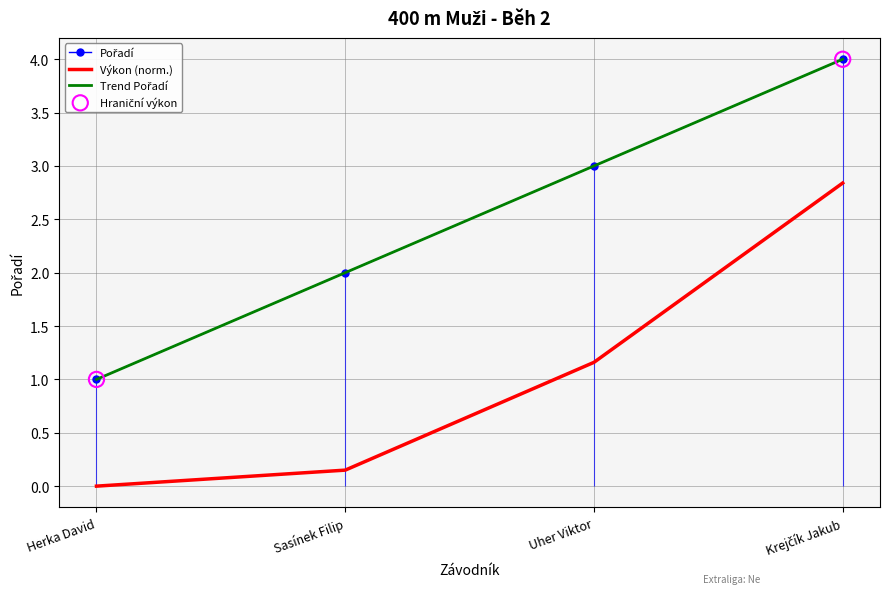

Which series has the largest Y range (max minus min)?

Pořadí